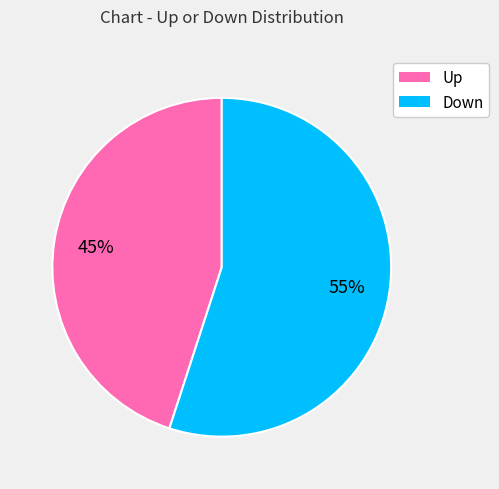

To the nearest percent, what is the average slice percentage?

50%